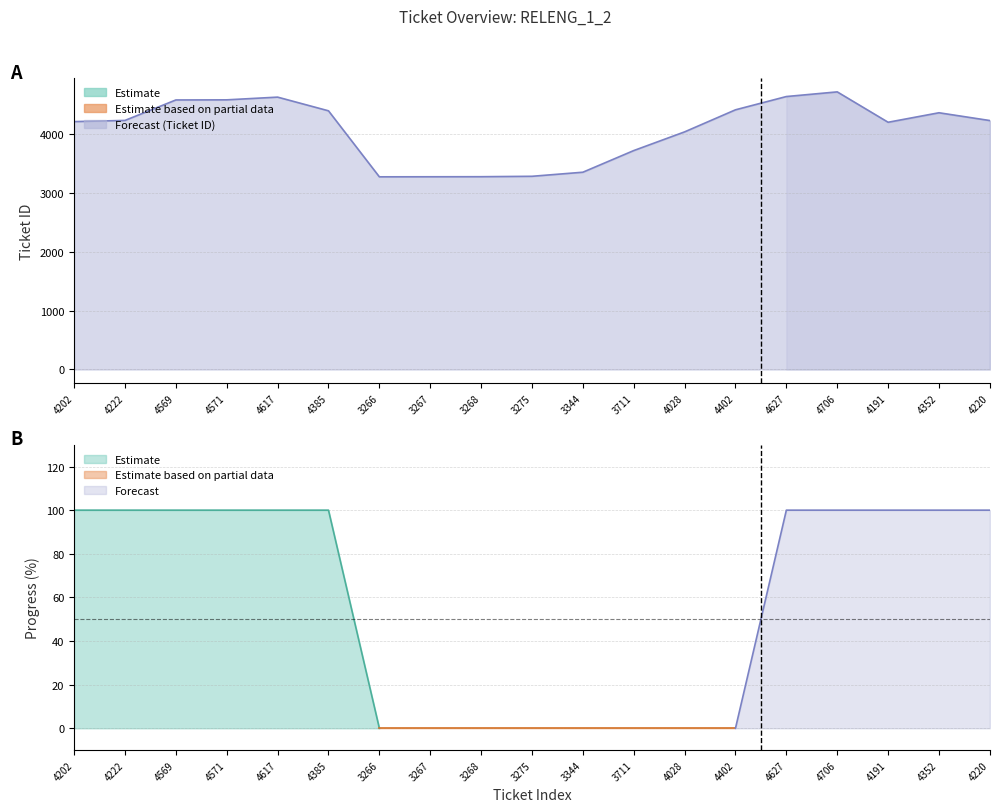

Does the chart have visible grid lines?

Yes